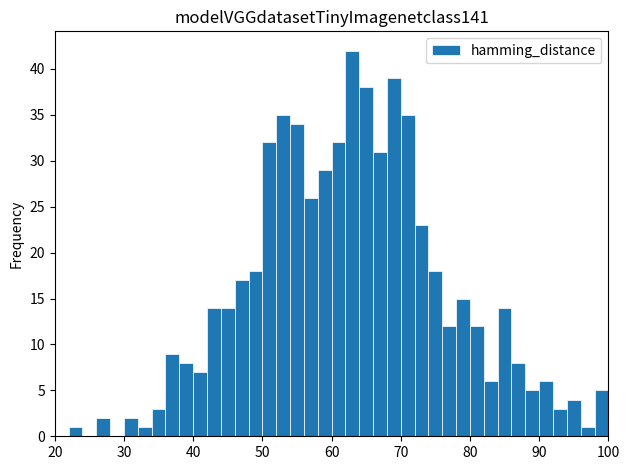

Around what value on the x-axis is the tallest bar? Give the approximate position of its centre, as read against the axis.

63